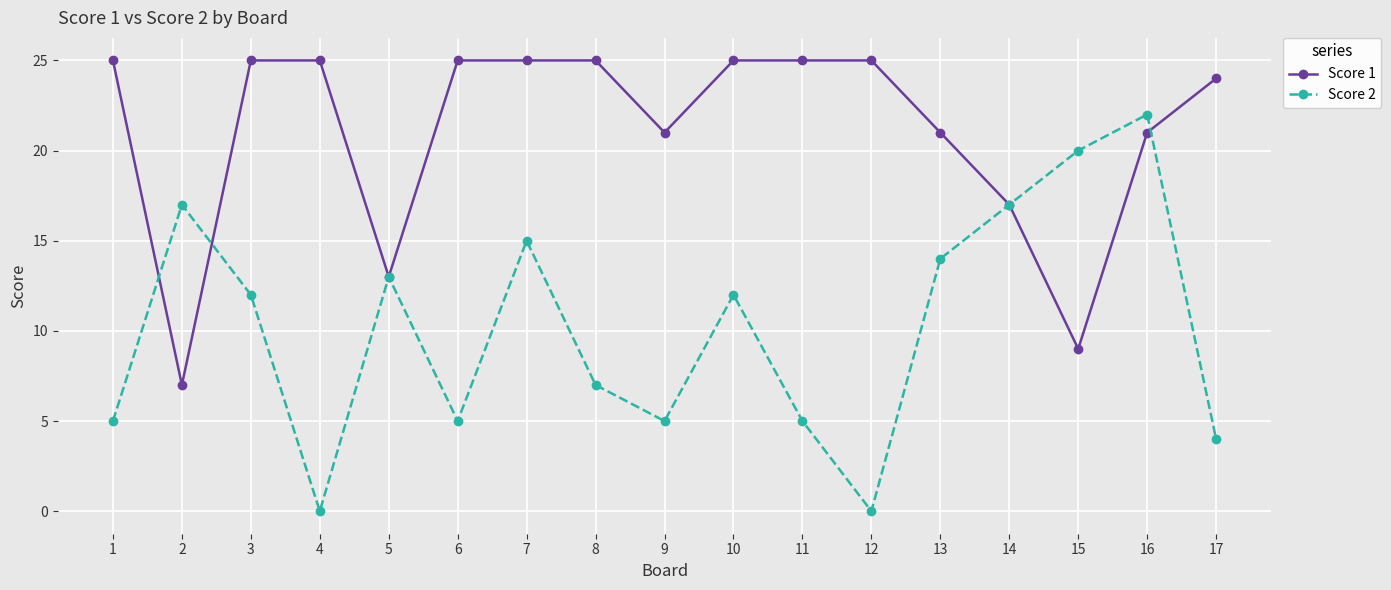

List the series in order of their overall mean, lowest first.

Score 2, Score 1